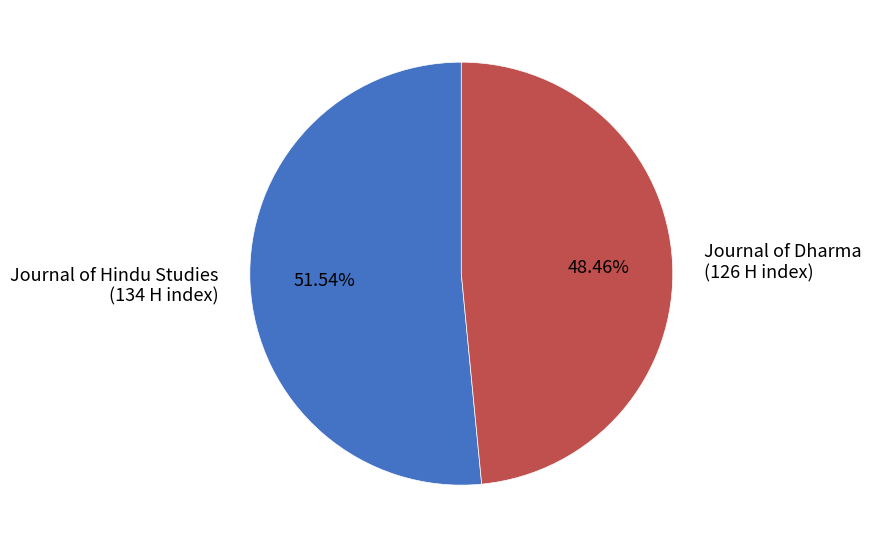

How many slices are in this pie chart?

2